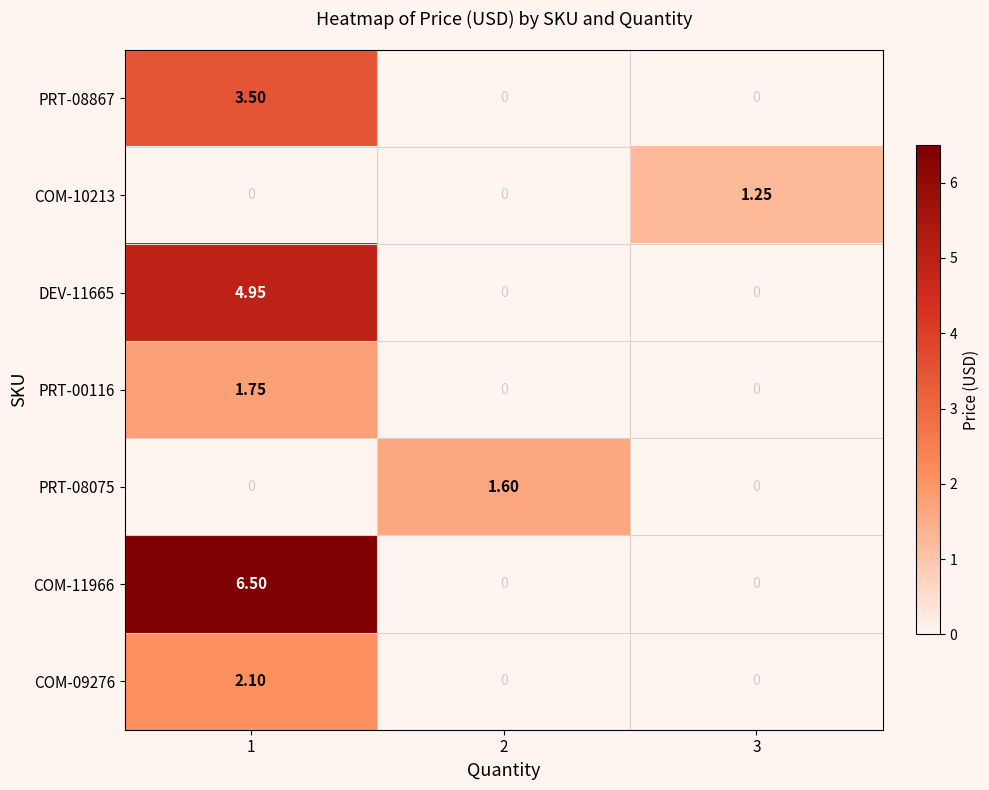

Reading left to right, list all the values displayed in this chart.

PRT-08867: 1=3.5	2=0.0	3=0.0
COM-10213: 1=0.0	2=0.0	3=1.2
DEV-11665: 1=5.0	2=0.0	3=0.0
PRT-00116: 1=1.8	2=0.0	3=0.0
PRT-08075: 1=0.0	2=1.6	3=0.0
COM-11966: 1=6.5	2=0.0	3=0.0
COM-09276: 1=2.1	2=0.0	3=0.0